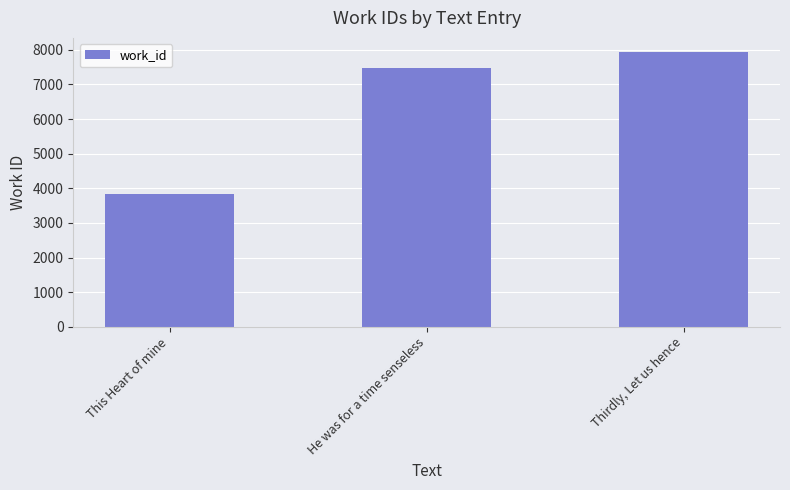

What is the label of the 3rd bar from the right?

This Heart of mine